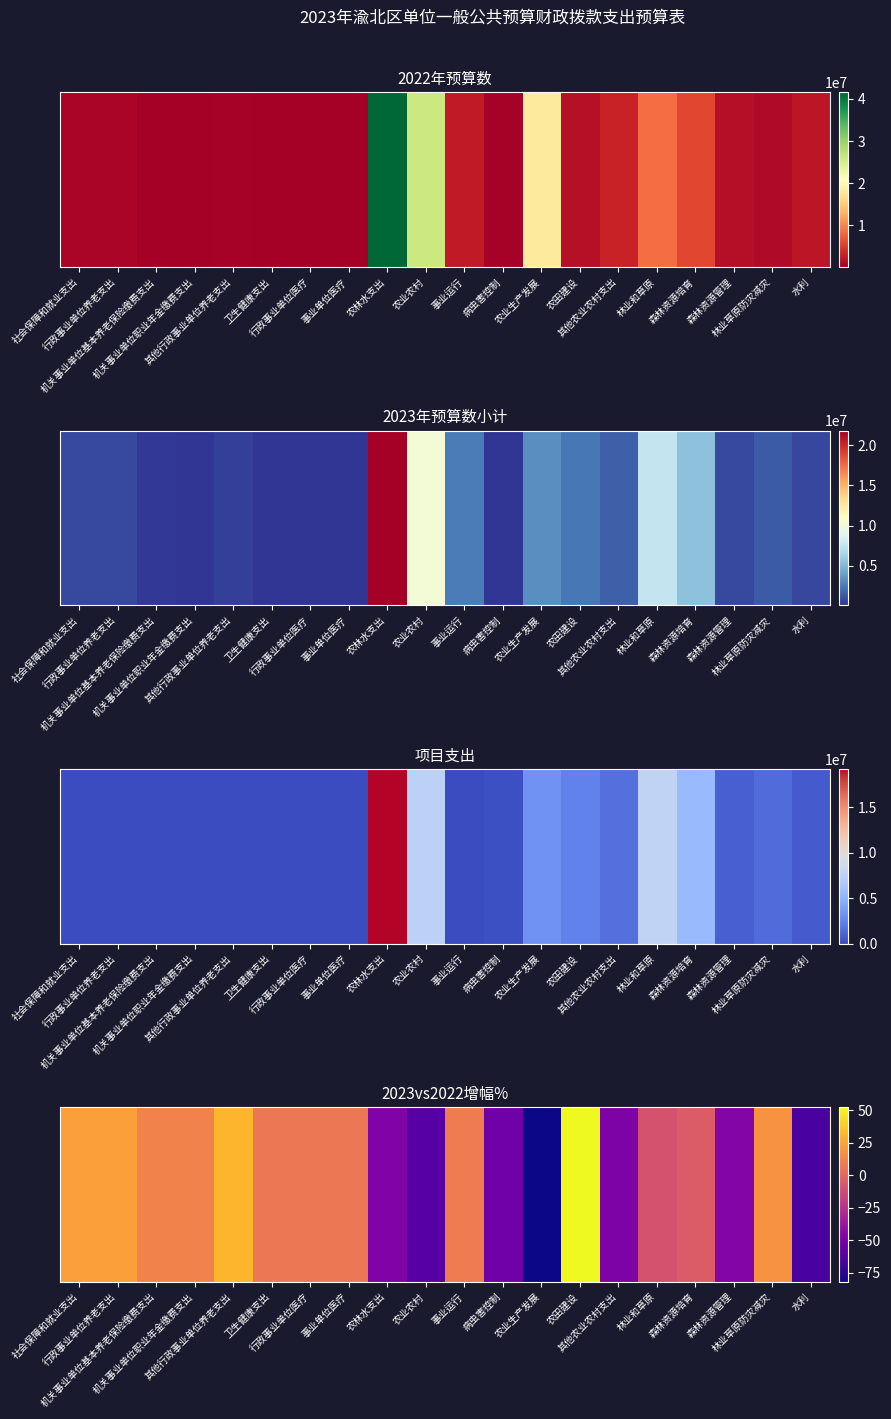

Which label corresponds to the smallest value in the chart?

农业生产发展